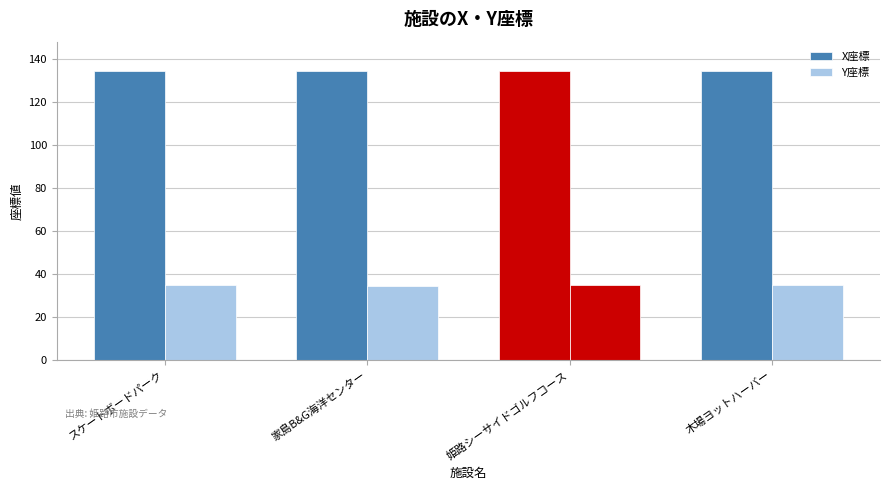

What is the sum of the Y座標 values at 木場ヨットハーバー and スケートボードパーク?

69.6